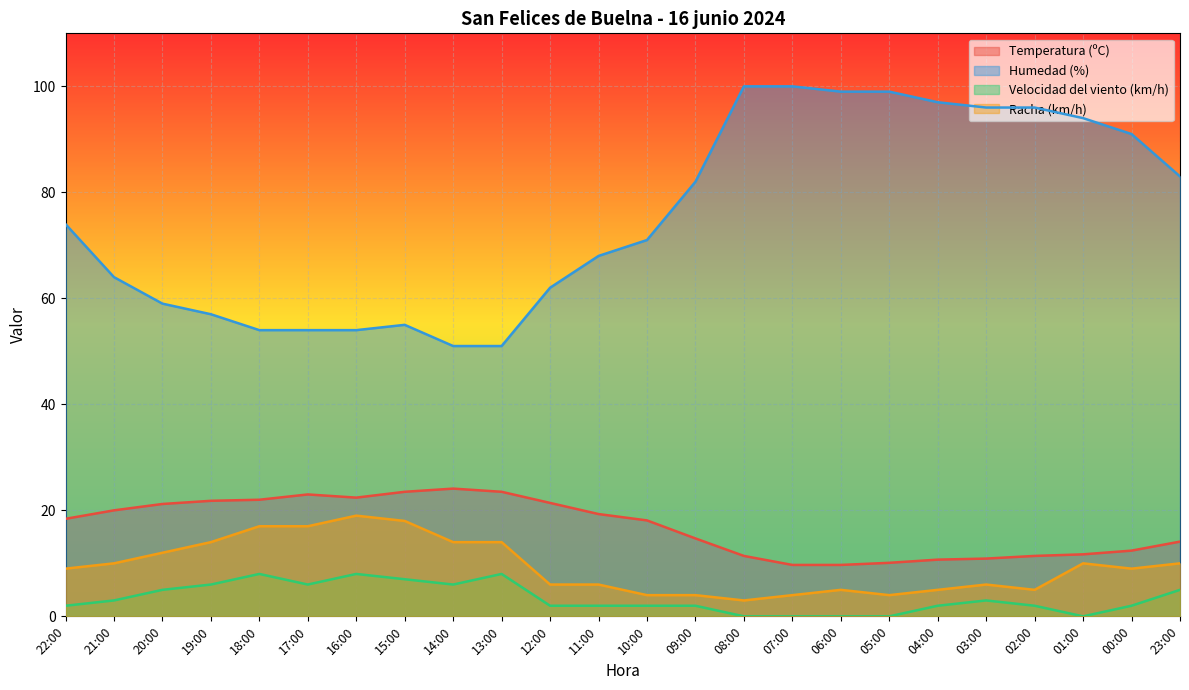

What position from the left is 12:00?

11